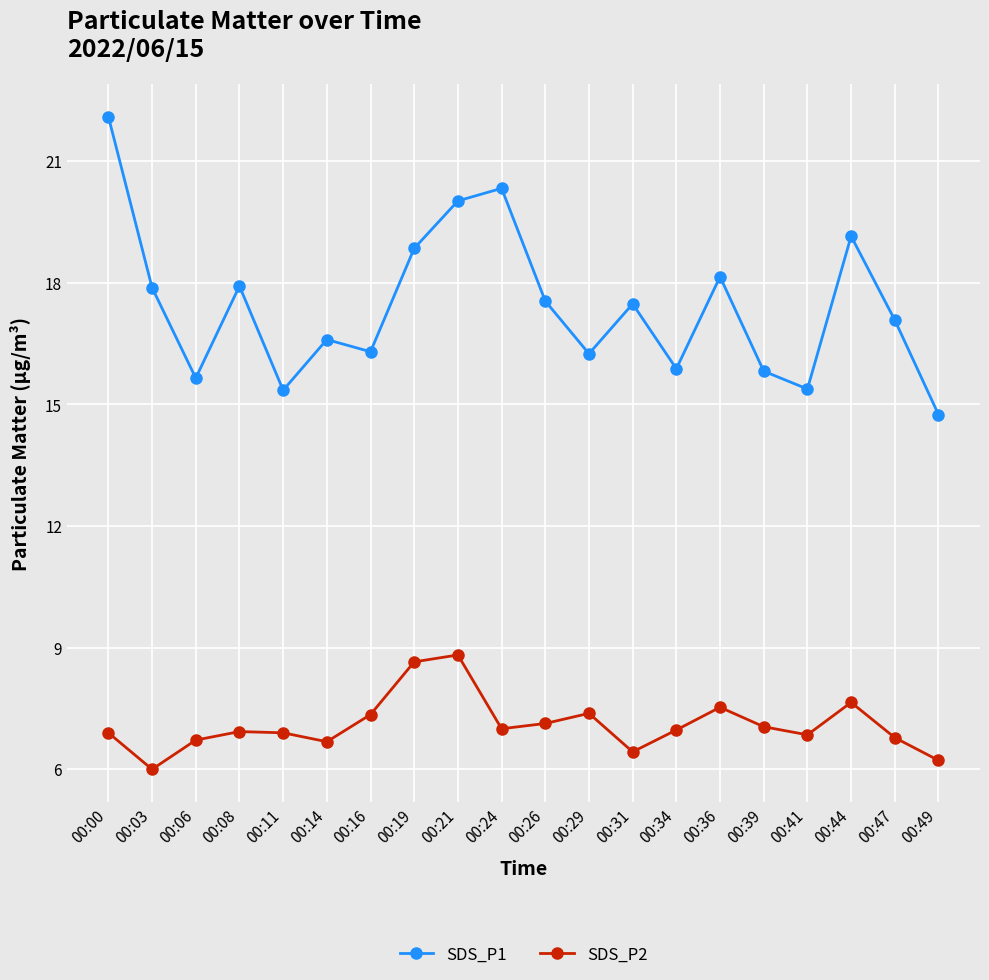

What is the value of the SDS_P1 point at the 10th from the left?

20.3